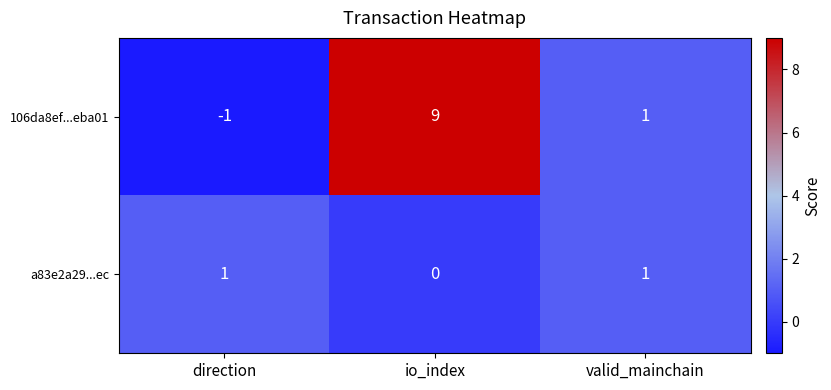

Which series has the largest total across all categories?

106da8ef...eba01